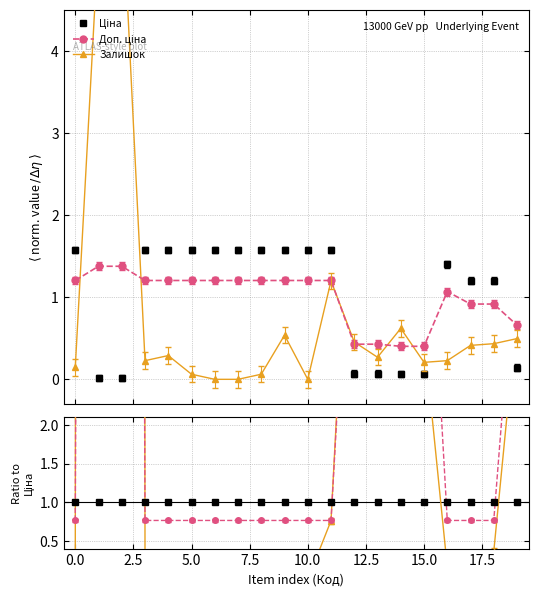

Does the chart display data point markers on the line(s)?

Yes